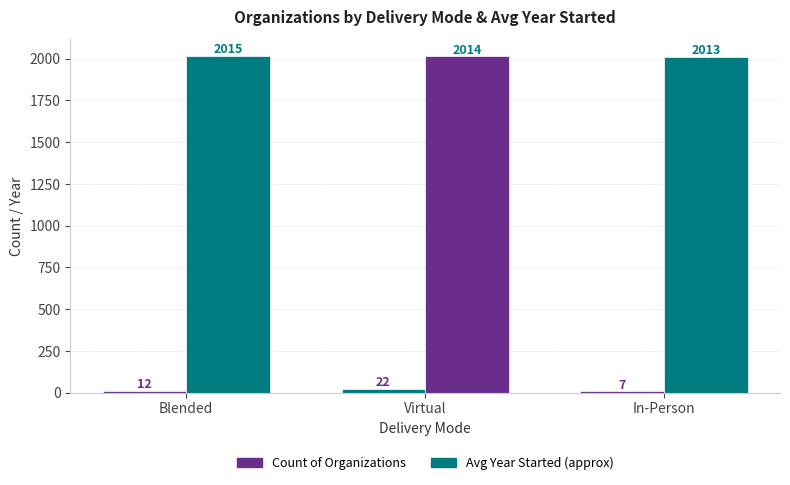

True or false: Count of Organizations has a value of 11 at In-Person.

False